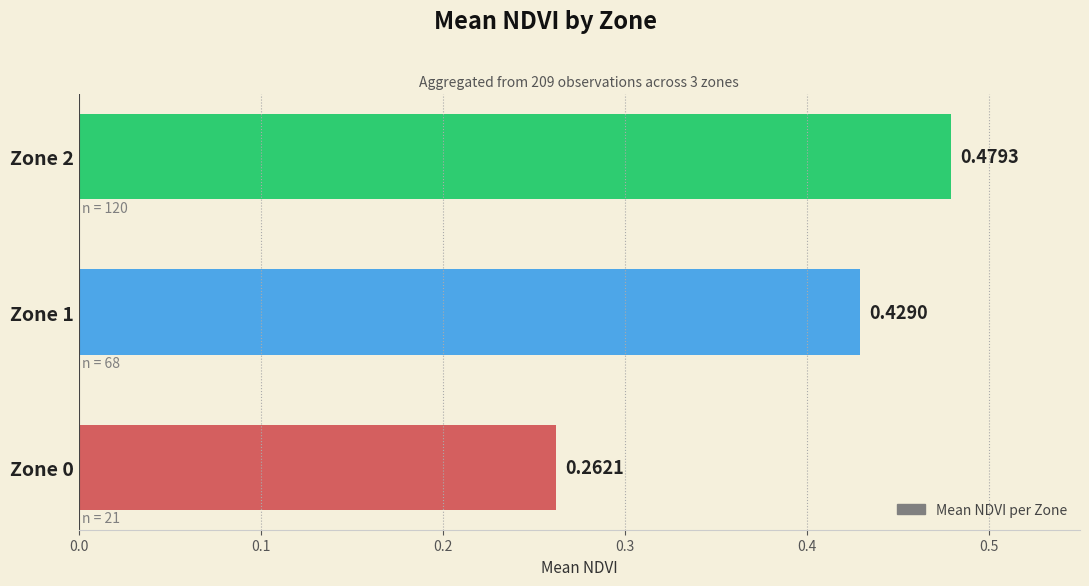

Count the values in the range 0 to 1.

3